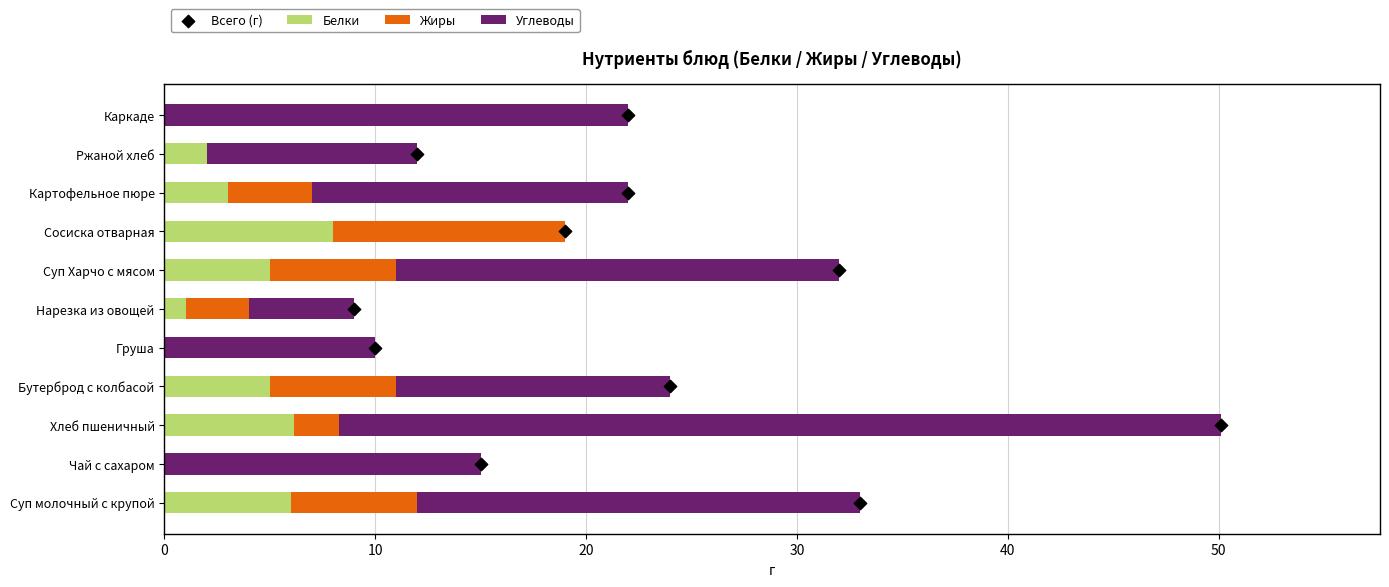

Which series has the largest Y range (max minus min)?

Углеводы